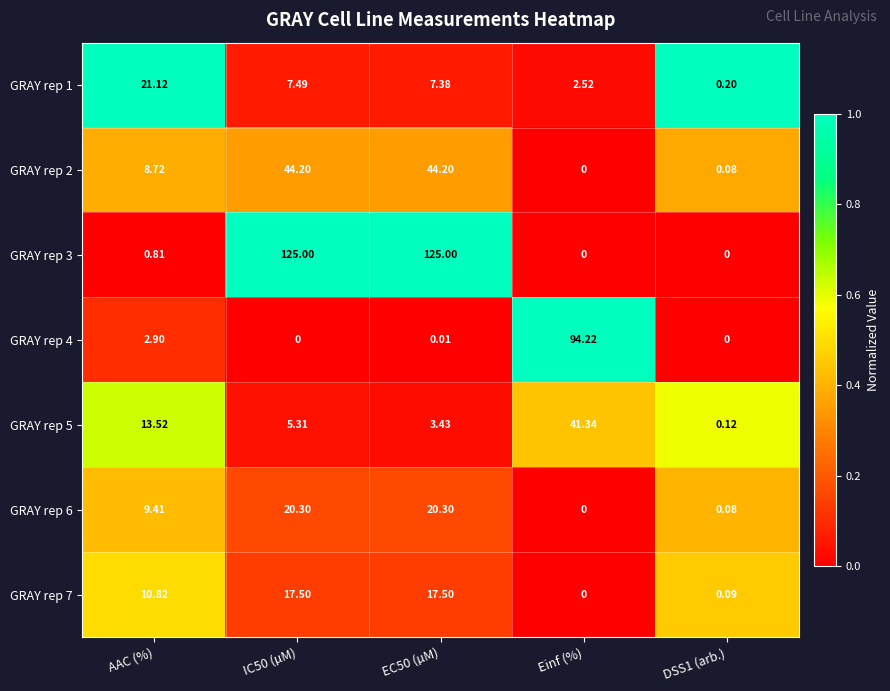

Which category has the highest value in the GRAY rep 5 series?

Einf (%)